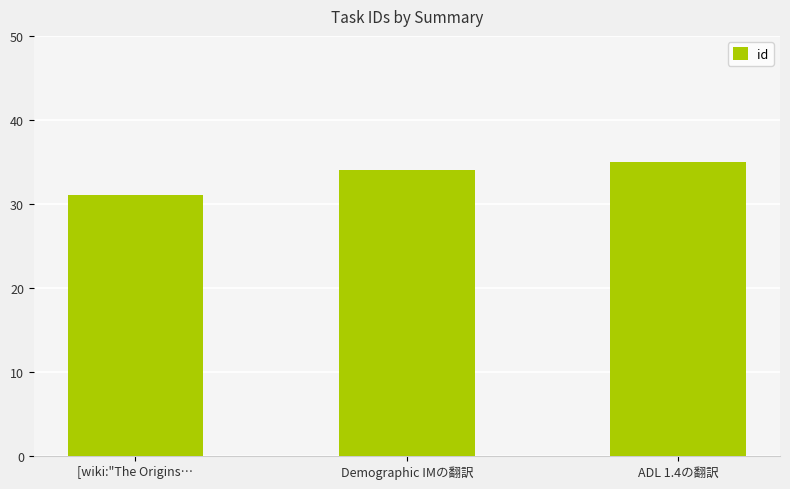

Rank the categories by value from highest to lowest.

ADL 1.4の翻訳, Demographic IMの翻訳, [wiki:"The Origins…